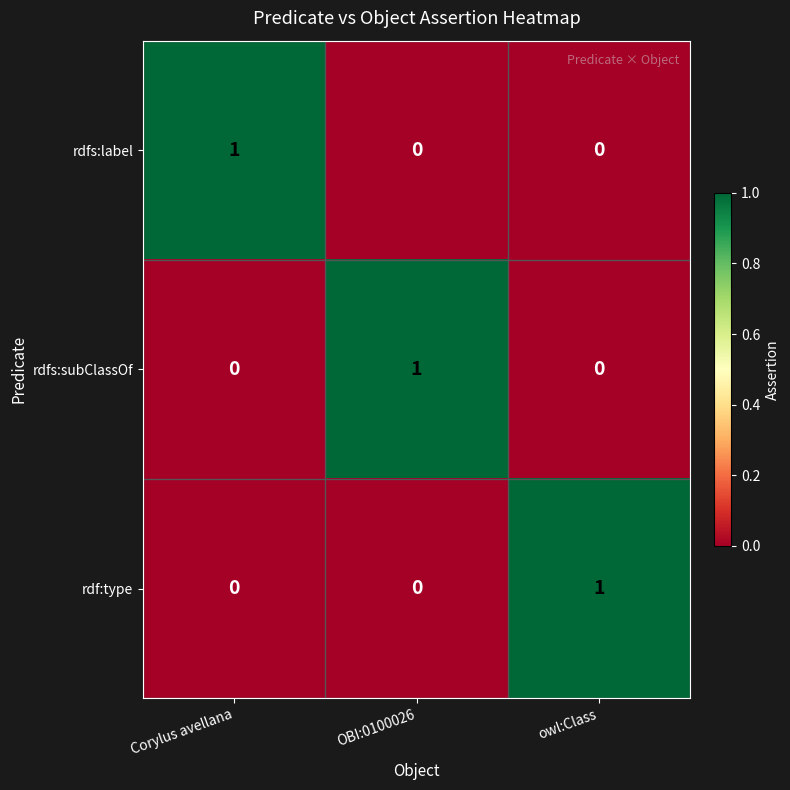

At how many categories does at least one series exceed 0?

3